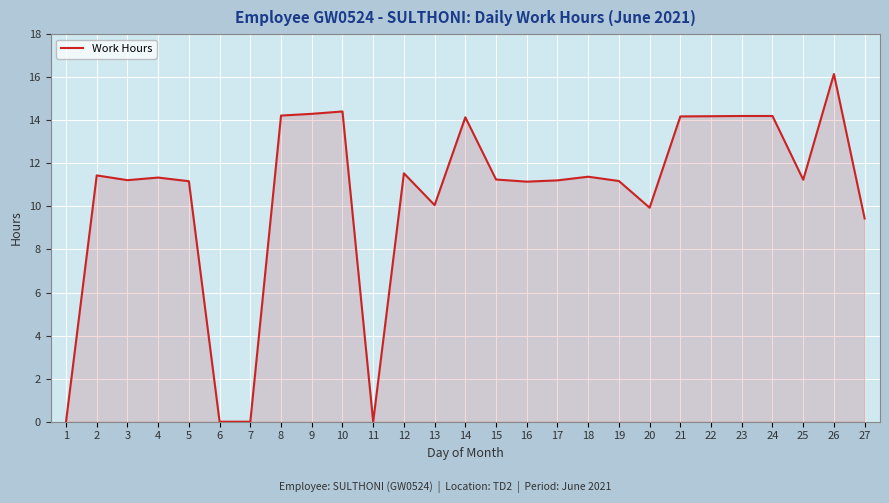

Where is the data nearest to the value 8?

27